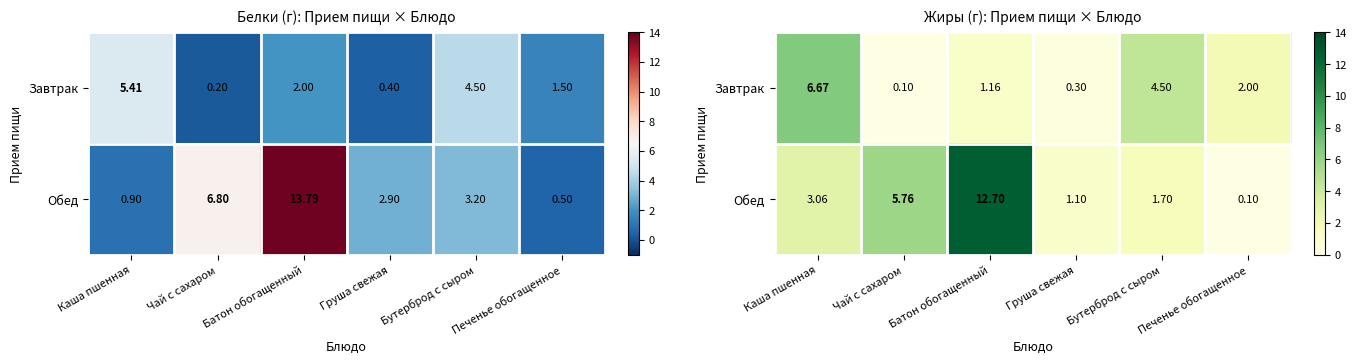

Which series has the largest total across all categories?

Обед